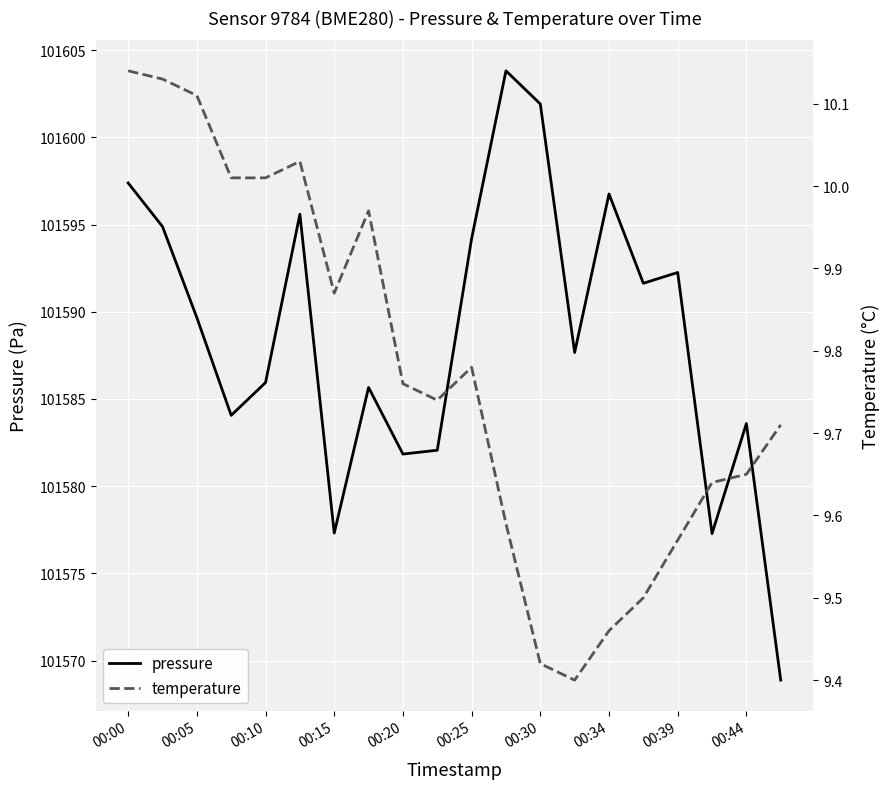

Where is temperature nearest to the value 9?

13